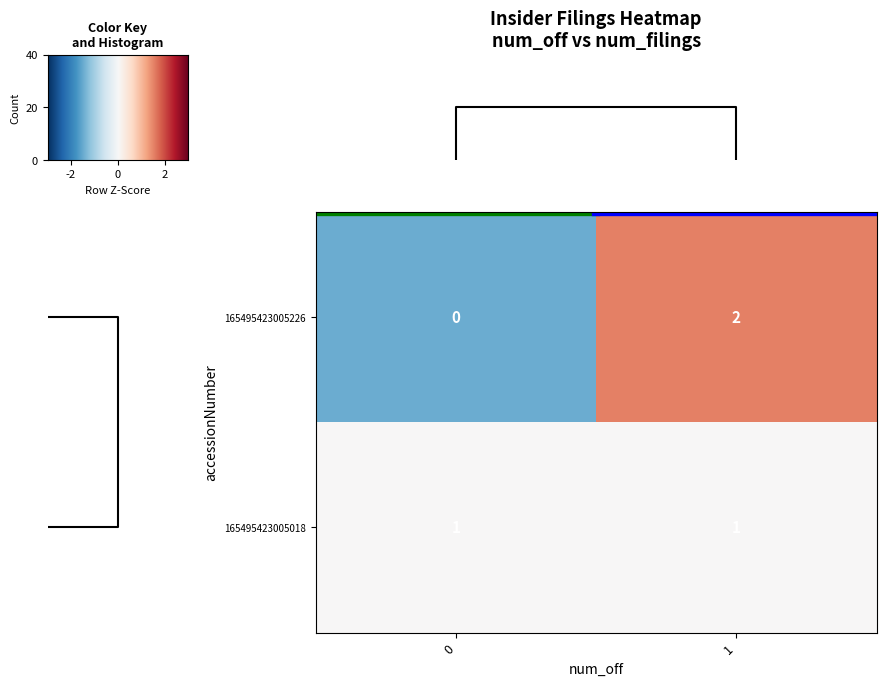

The 165495423005018 series shows 1 at 1. True or false?

True